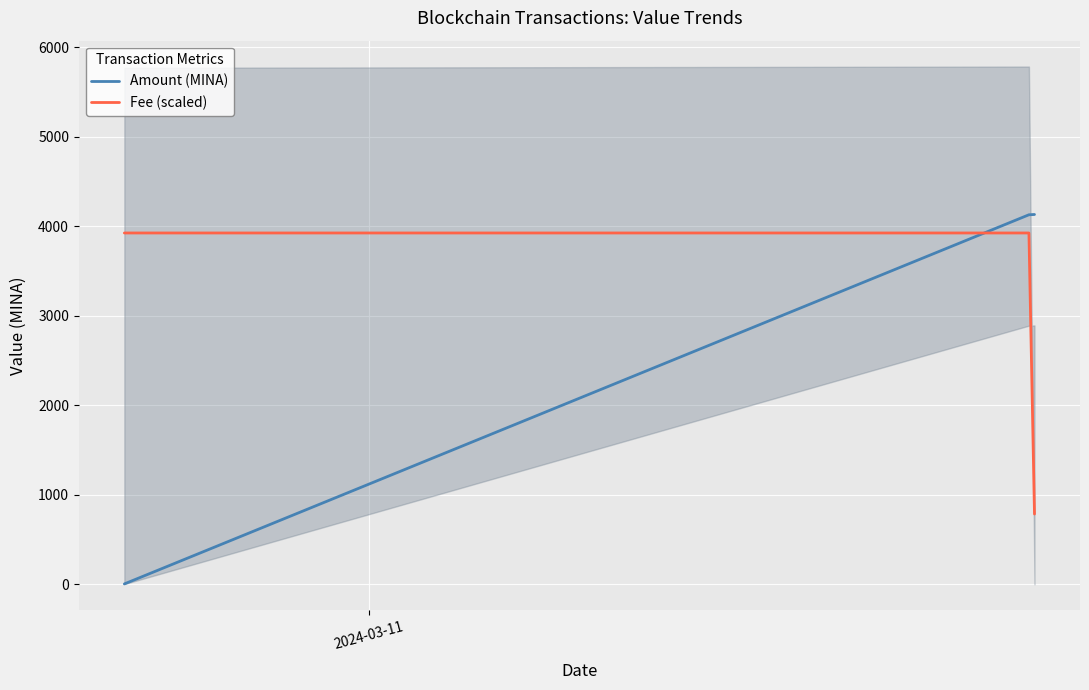

How many lines are shown in the chart?

2